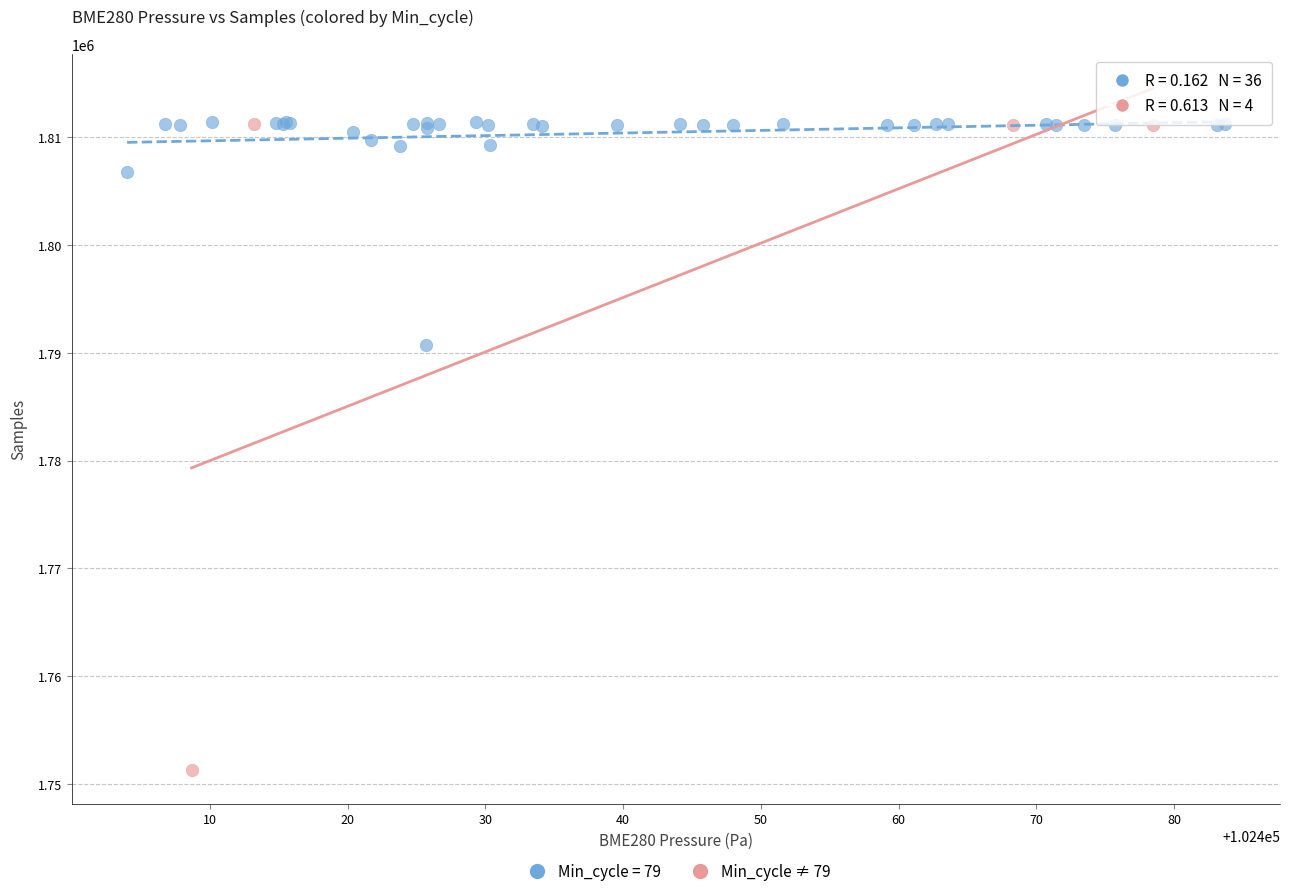

Which series reaches the minimum Y coordinate?

Min_cycle ≠ 79